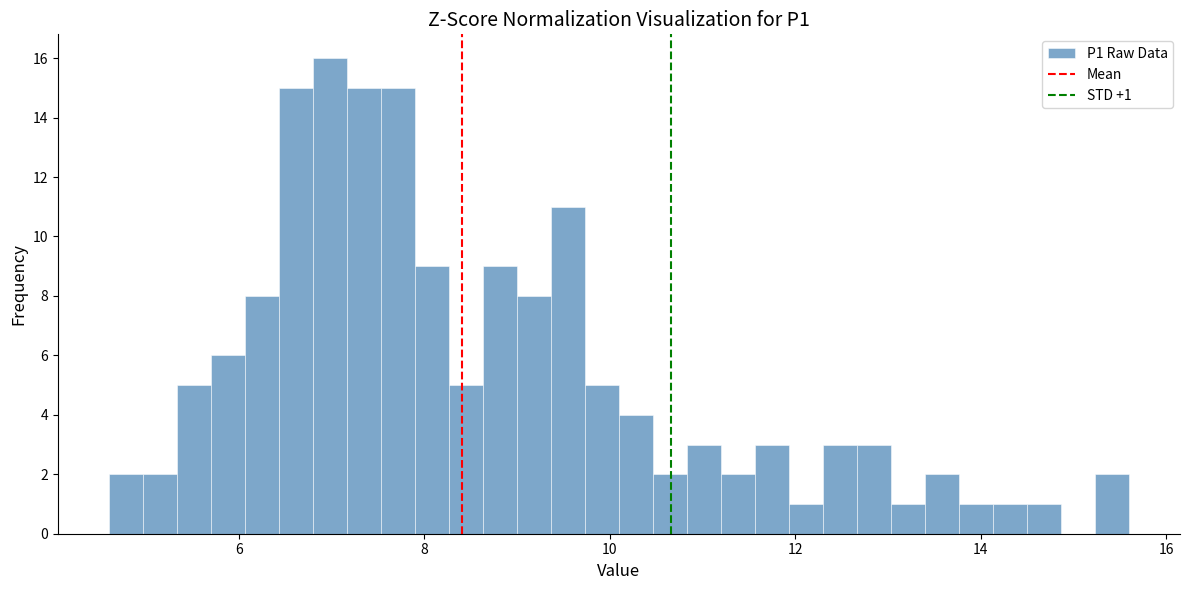

Around what value on the x-axis is the tallest bar? Give the approximate position of its centre, as read against the axis.

7.0